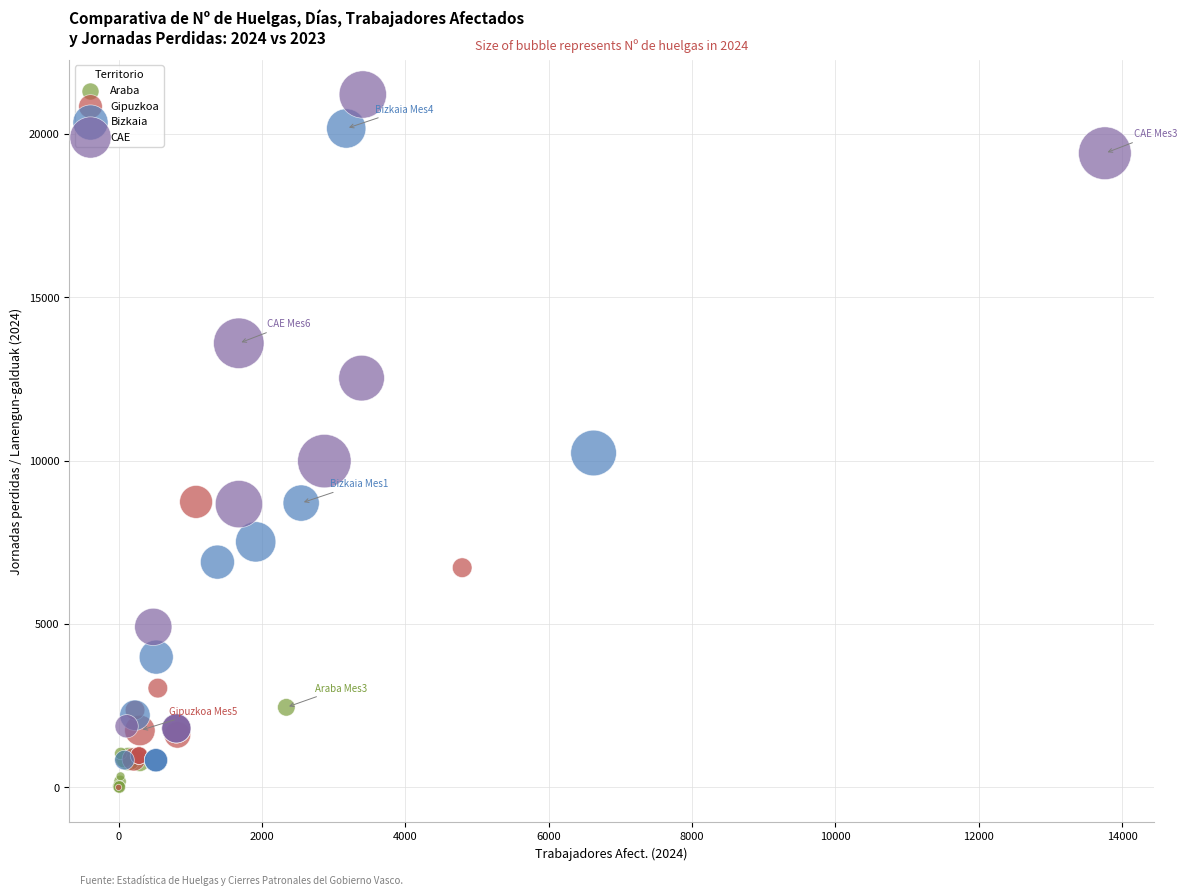

Which series reaches the maximum Y coordinate?

CAE